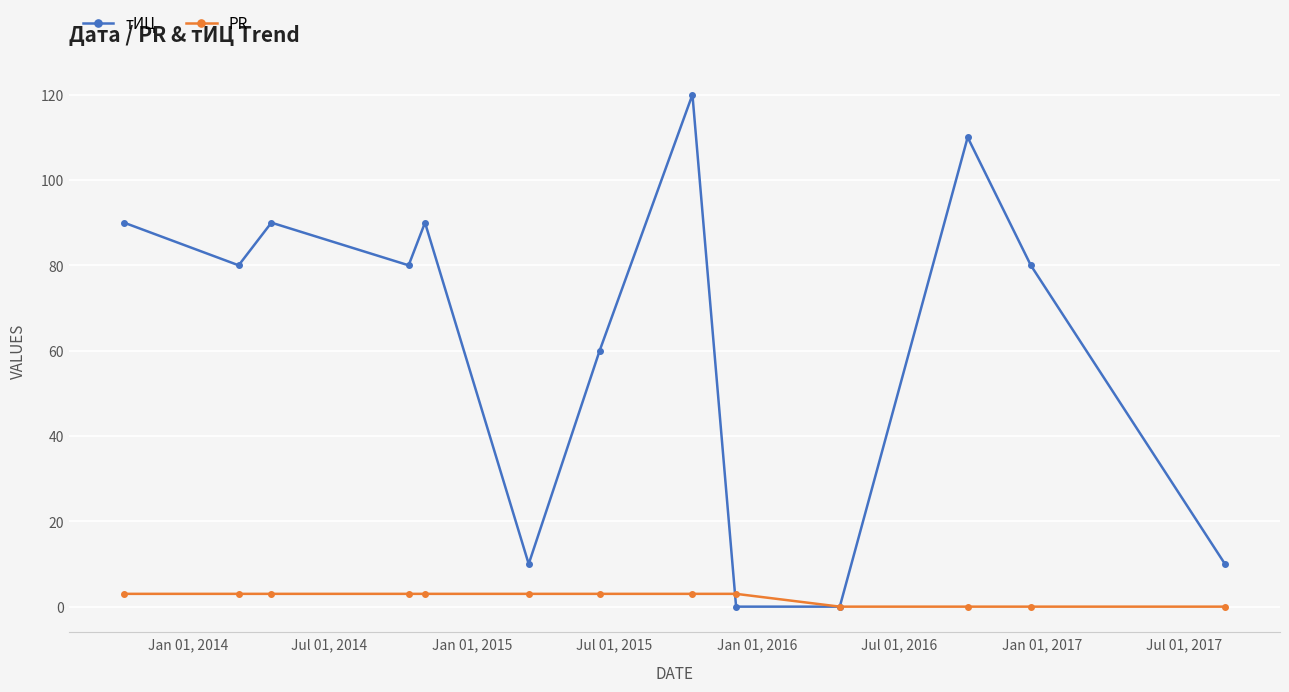

What is the maximum value for PR?

3